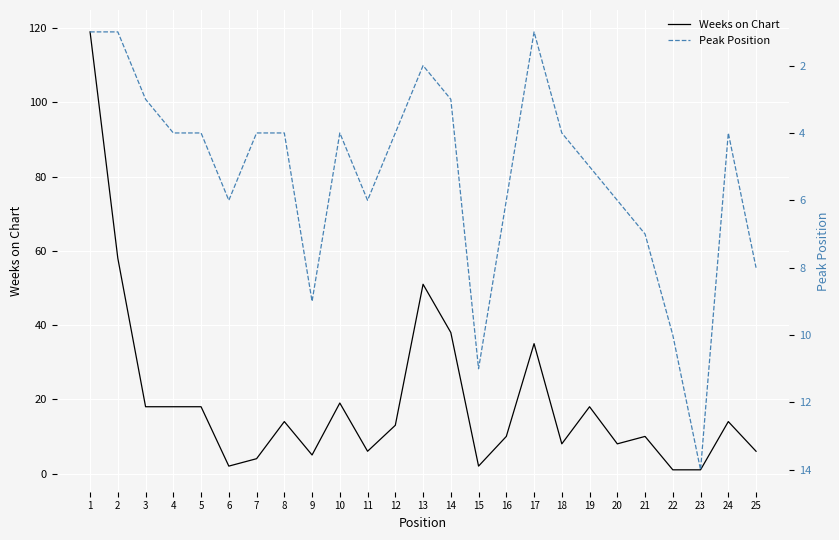

True or false: Weeks on Chart and Peak Position intersect in this chart.

True